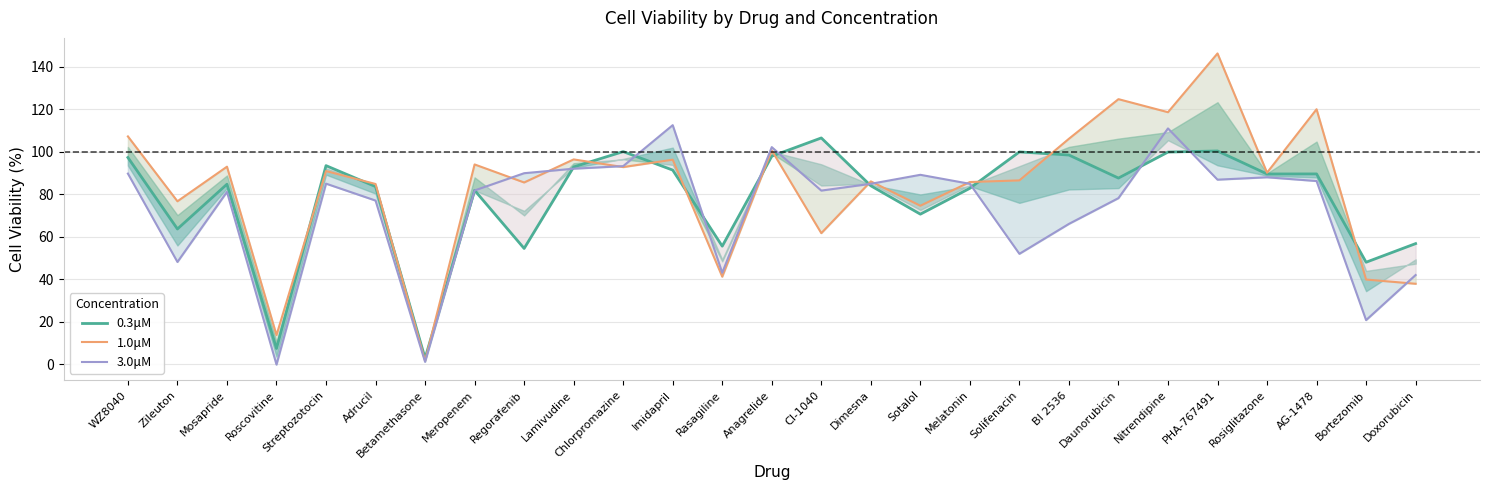

What is the smallest value displayed?

-0.2